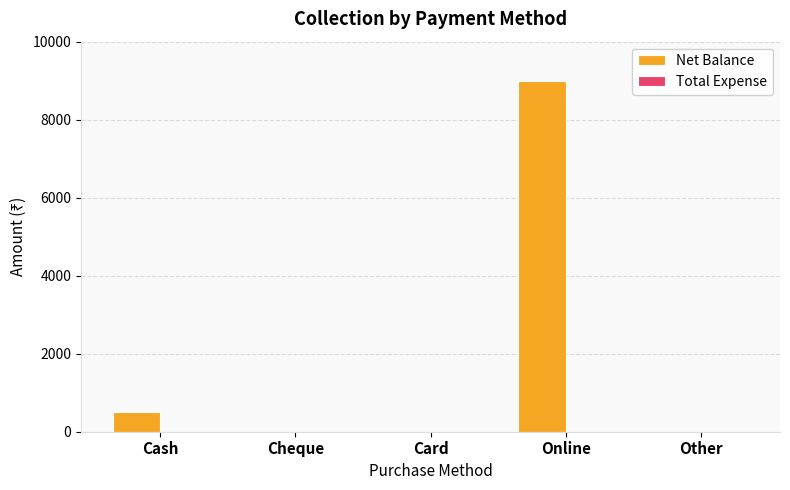

Reading left to right, list all the values displayed in this chart.

Cash=500	Cheque=0	Card=0	Online=9000	Other=0